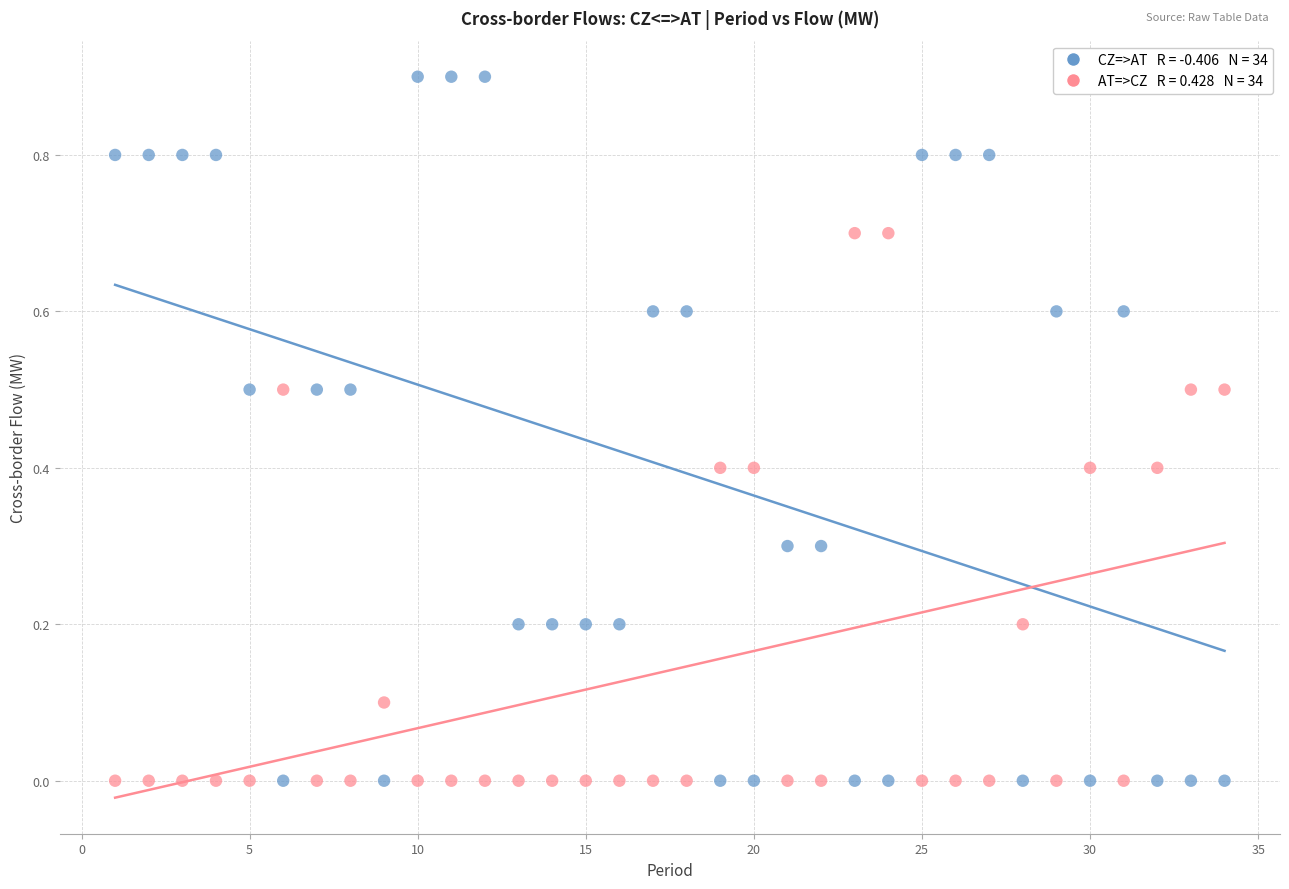

Across all data points, what is the range of Y values (max minus min)?

0.9